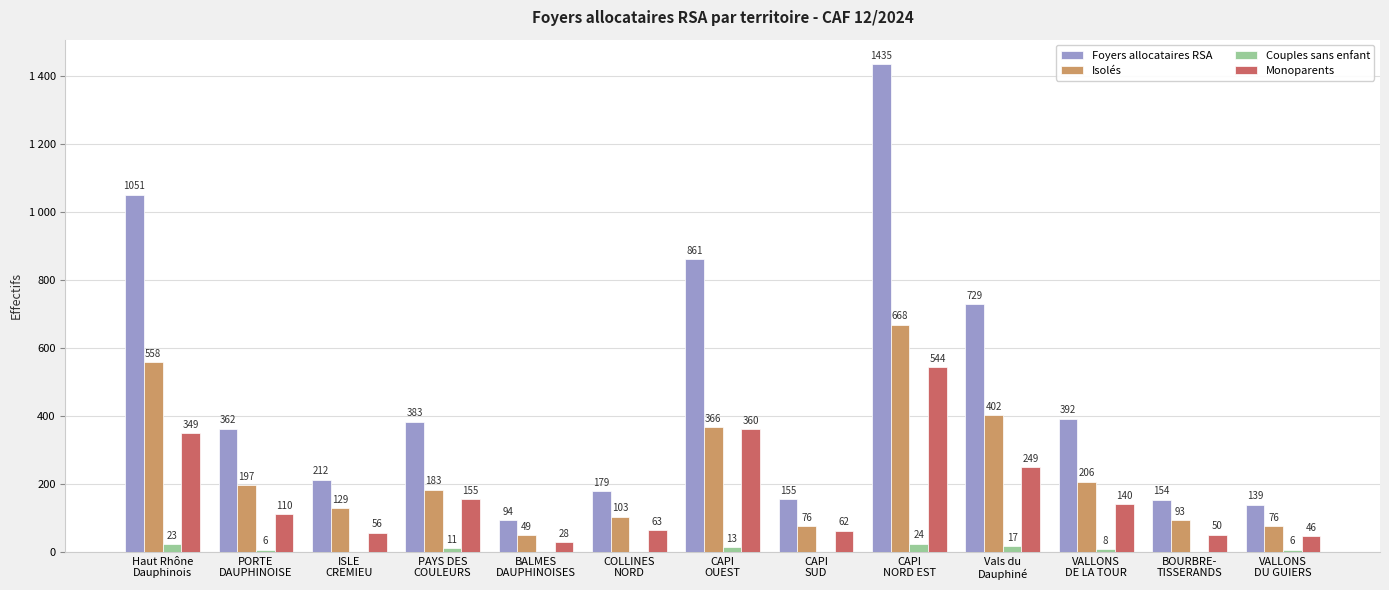

What is the sum of all Isolés values?

3106